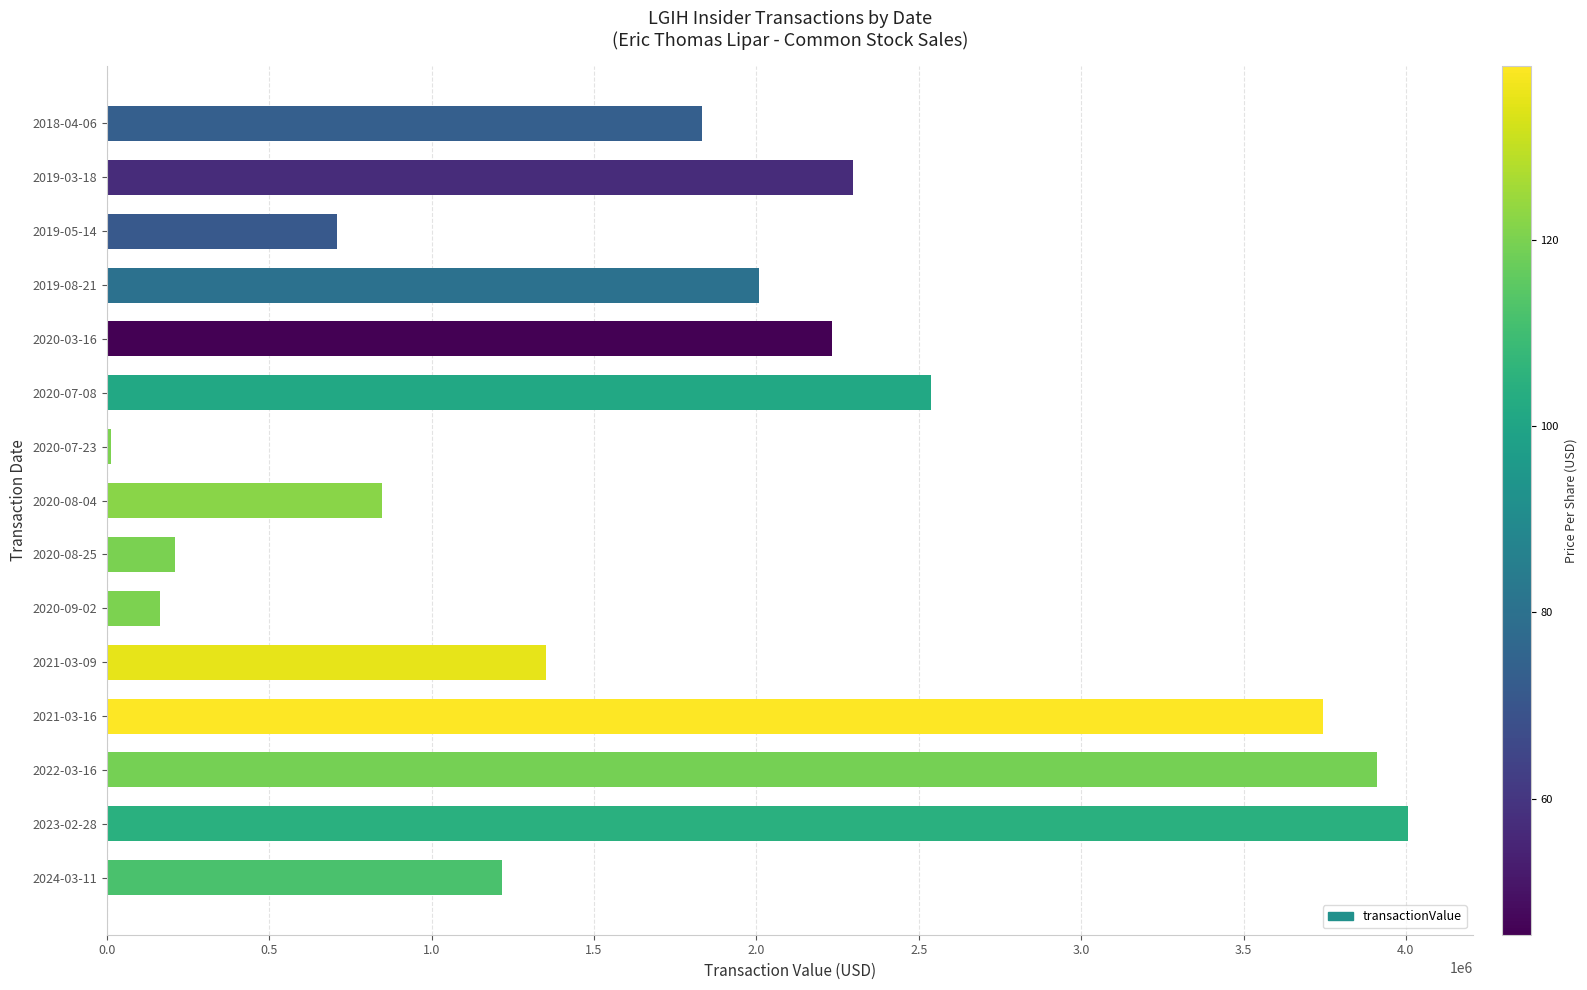

Reading bottom to top, list all the values displayed in this chart.

2024-03-11=1216793	2023-02-28=4005943	2022-03-16=3909901	2021-03-16=3743239	2021-03-09=1352836	2020-09-02=161748	2020-08-25=207960	2020-08-04=845603	2020-07-23=12020	2020-07-08=2535996	2020-03-16=2232239	2019-08-21=2007049	2019-05-14=709058	2019-03-18=2297698	2018-04-06=1832250